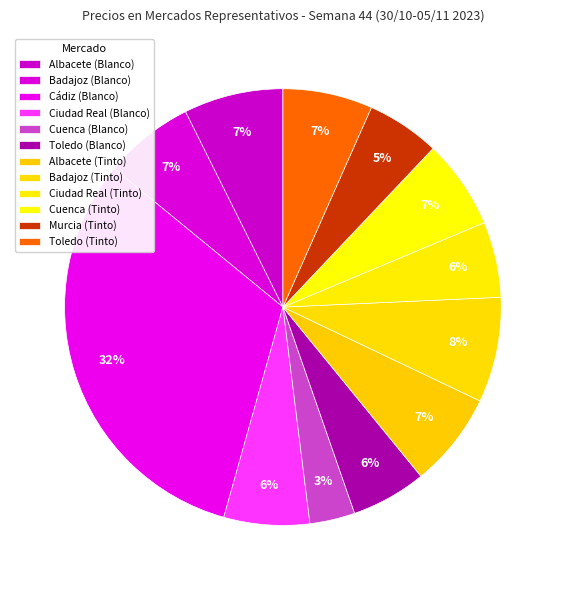

True or false: Ciudad Real (Blanco) accounts for 1% of the total.

False